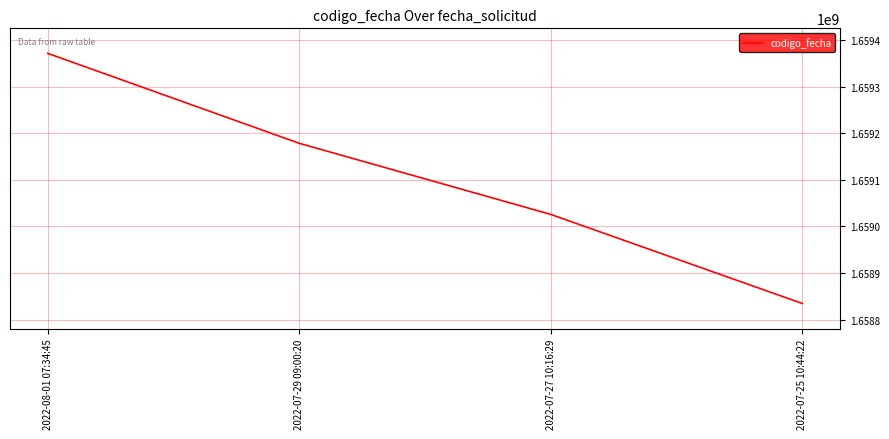

How many values are below 1659178256?

2